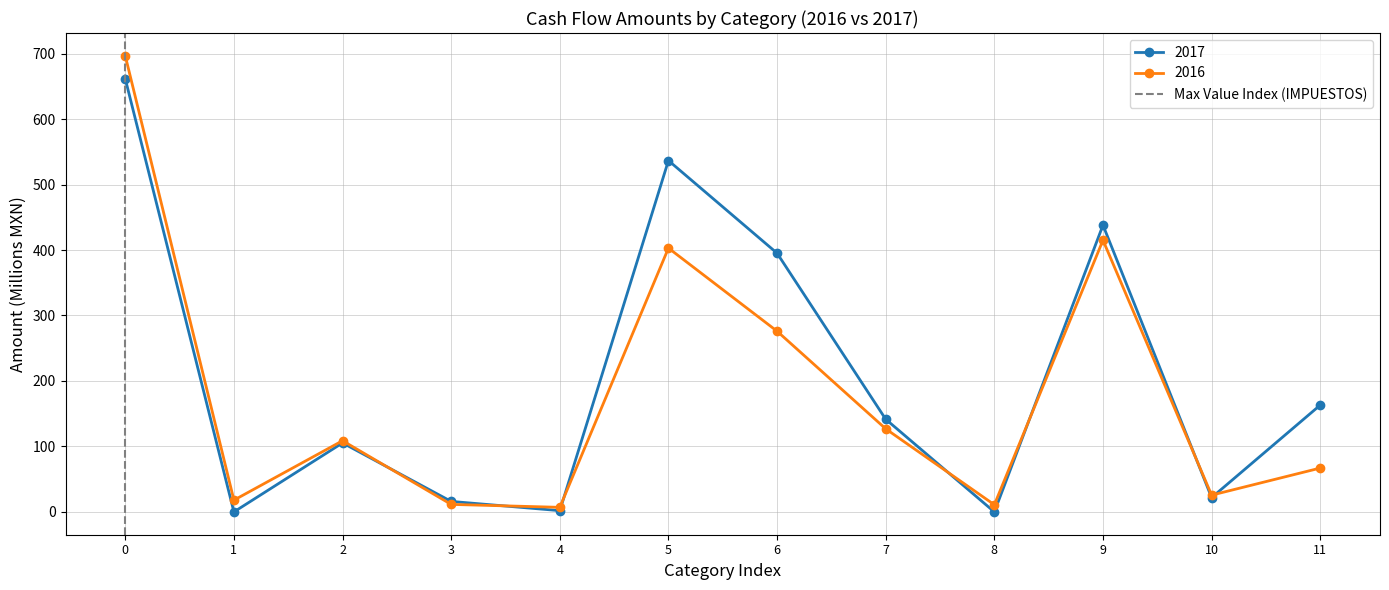

True or false: 2016 has more than 2 points higher than both neighbors.

True